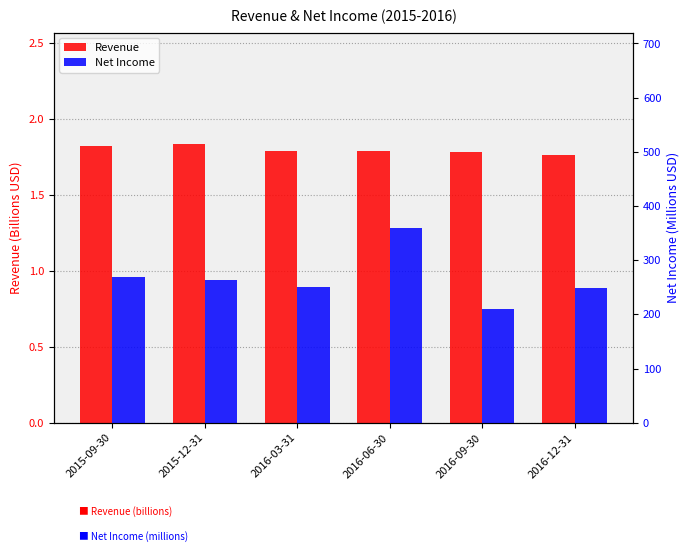

Read the Revenue value at 2016-09-30.

1.8